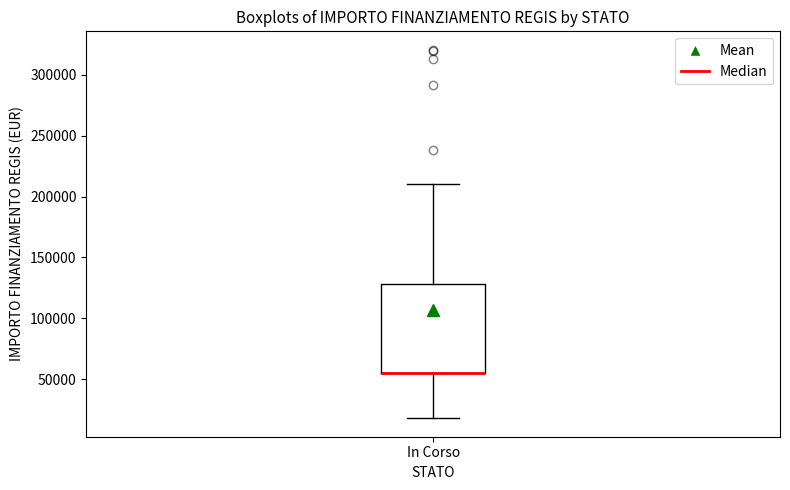

Transcribe this box plot: give where the median line is, the range the box spans, and where the two whiskers end, as read against the y-axis. The values are not printed on the chart, so give them approximately, as read against the axis.

median 55000 (drawn on the box's lower edge), box 55000 to 130000, whiskers 20000 to 210000